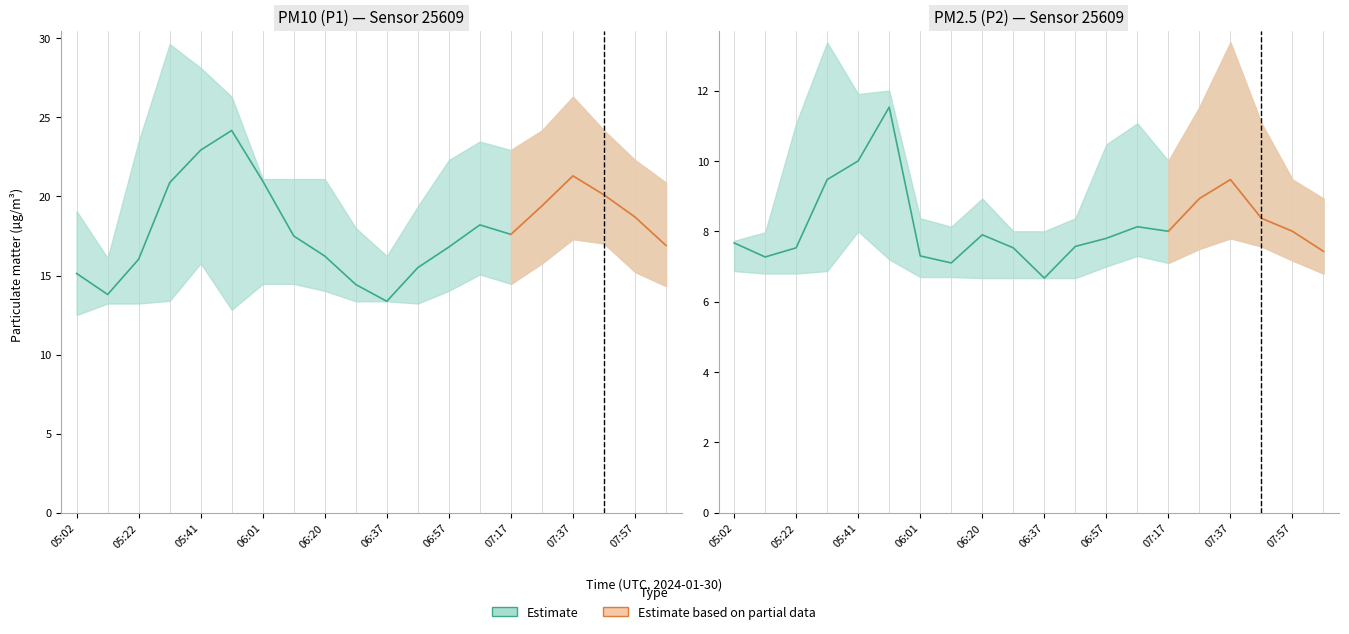

Is the value of P2_lower at 06:10 greater than the value of P2 at 05:32?

No